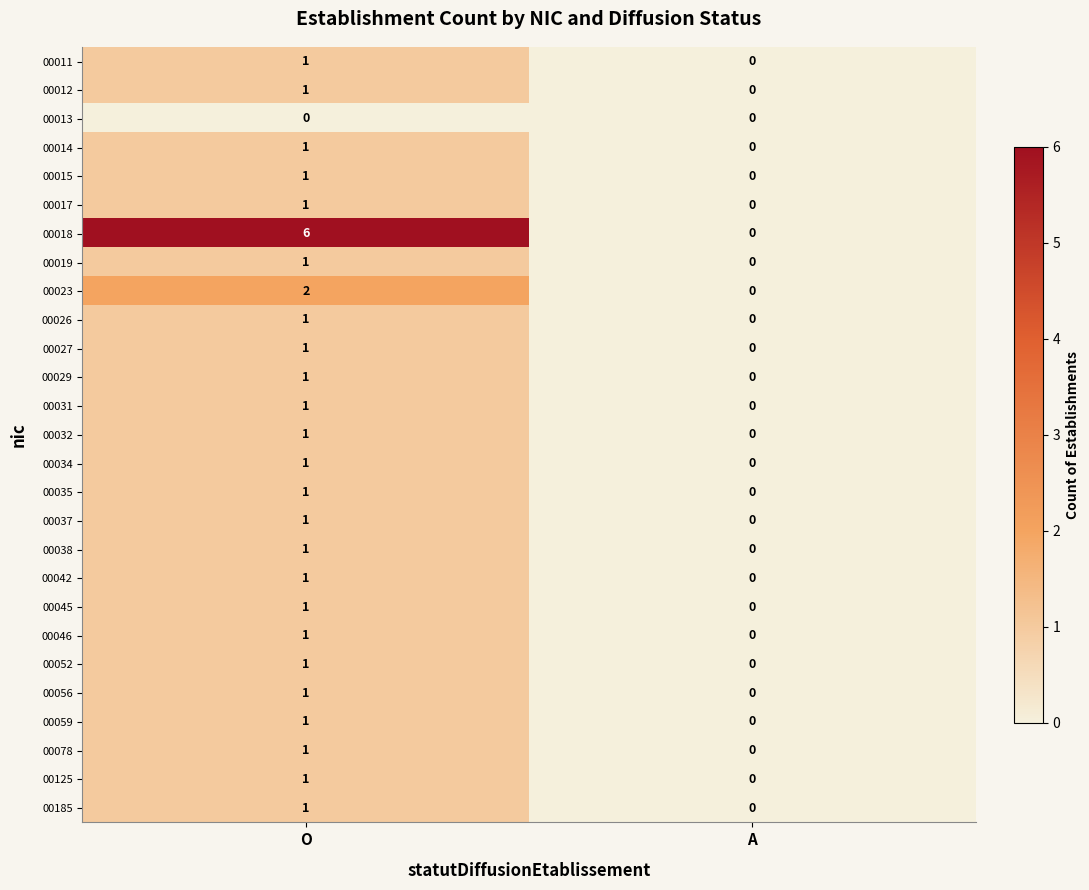

Which series has the largest total across all categories?

00018